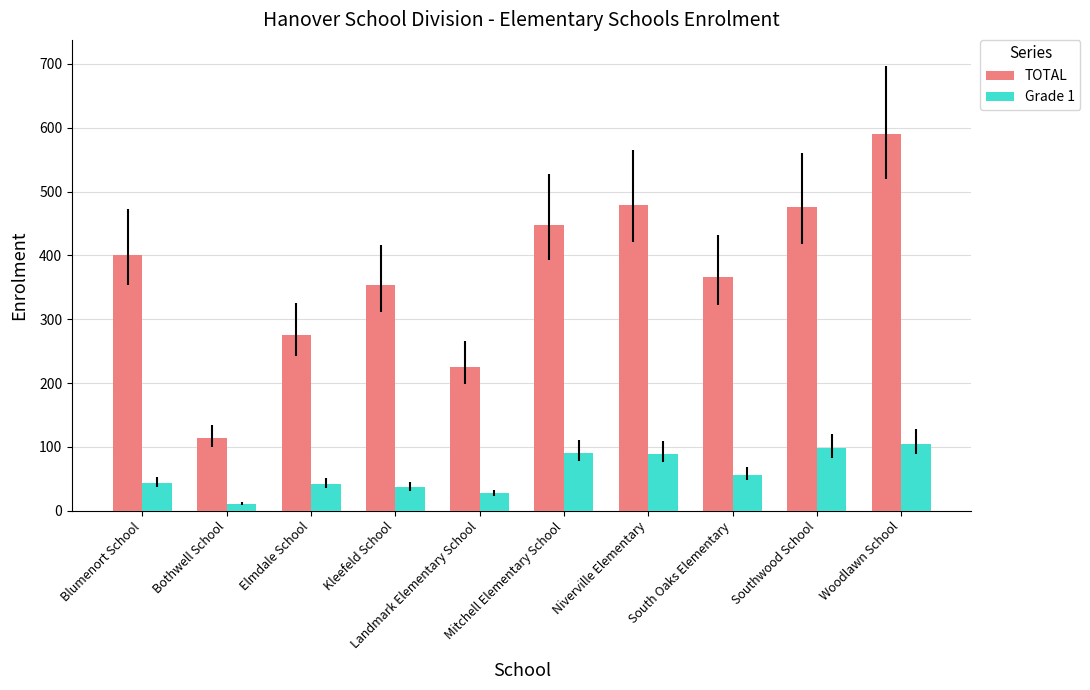

What position from the right is Woodlawn School?

1